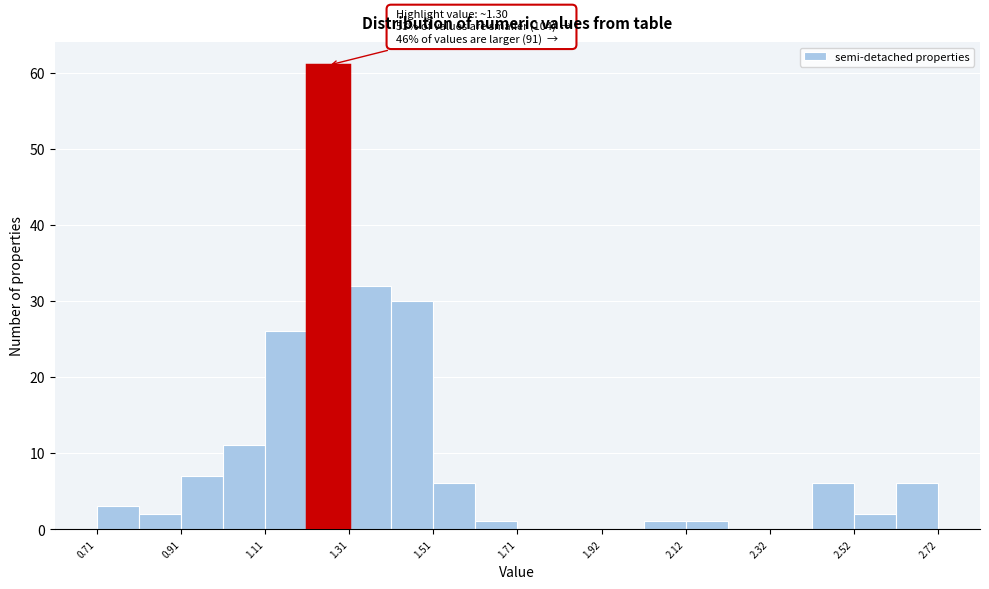

Around what value on the x-axis is the tallest bar? Give the approximate position of its centre, as read against the axis.

1.25